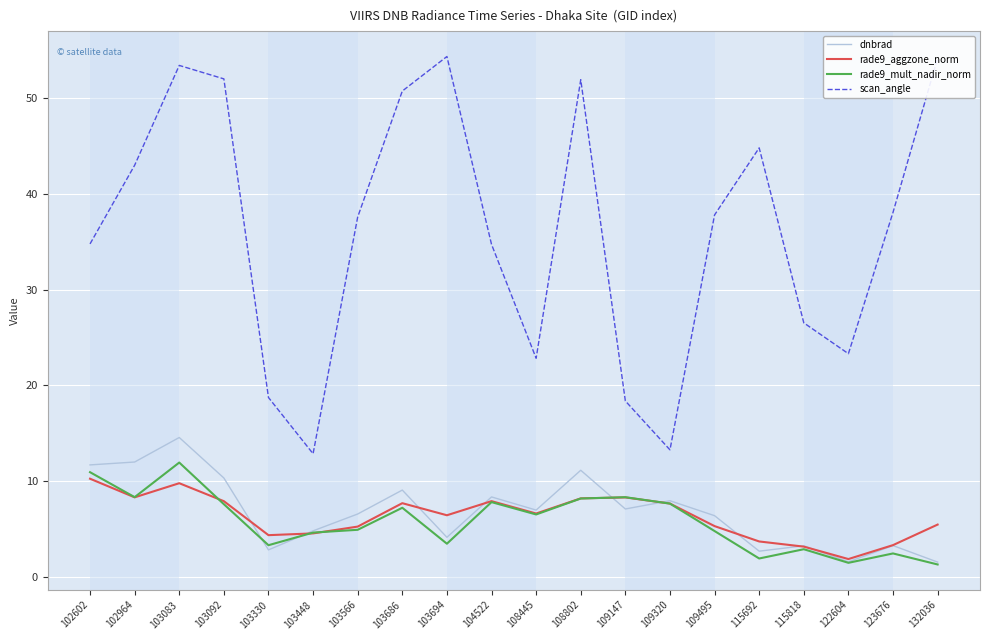

What is the difference between the highest and lowest values at 108802?

43.7